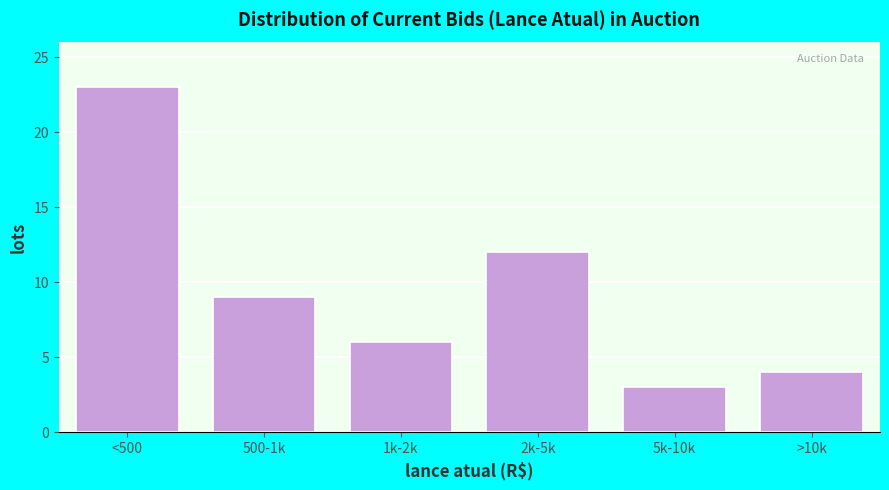

Reading left to right, transcribe all the data shown in this chart.

23	9	6	12	3	4